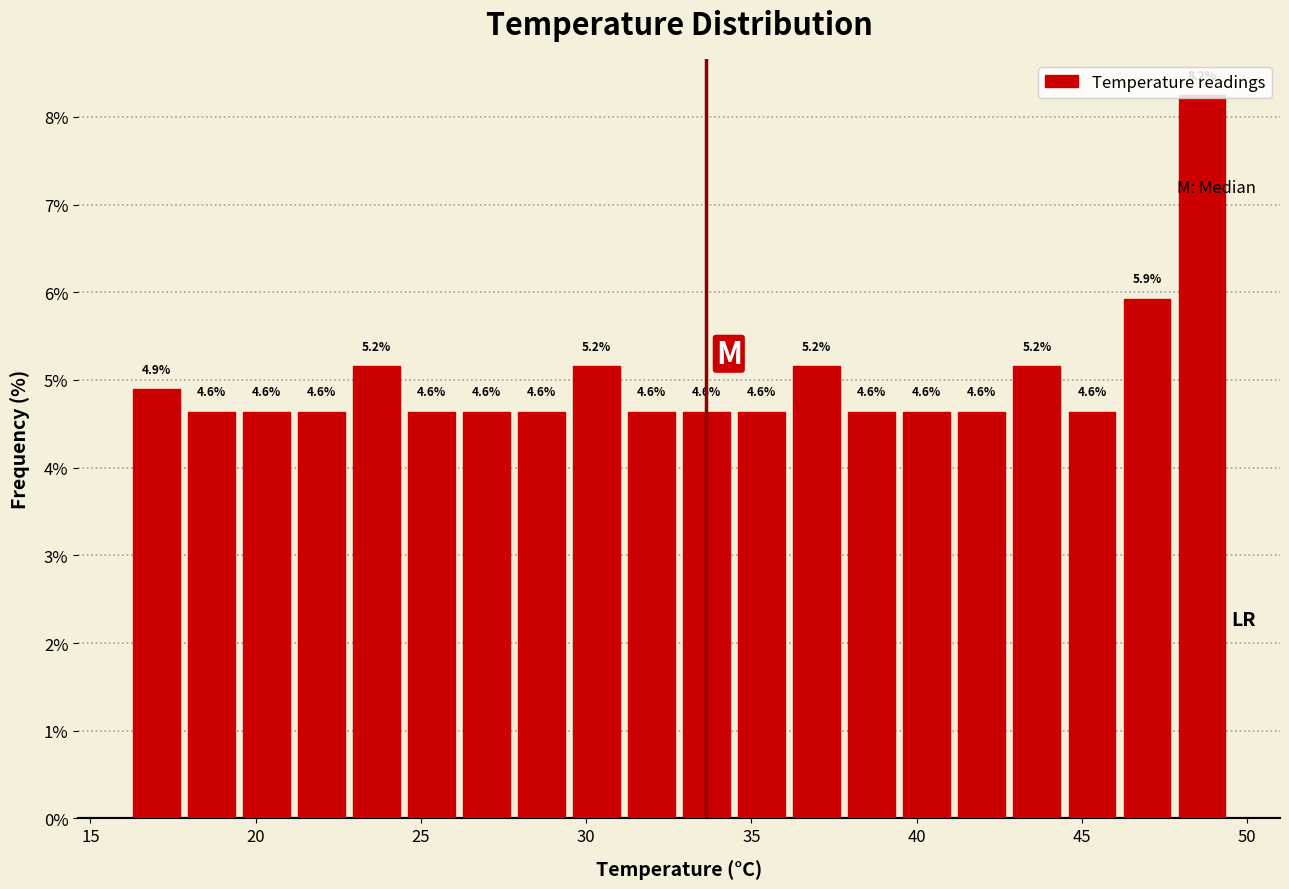

Around what value on the x-axis is the tallest bar? Give the approximate position of its centre, as read against the axis.

48.5